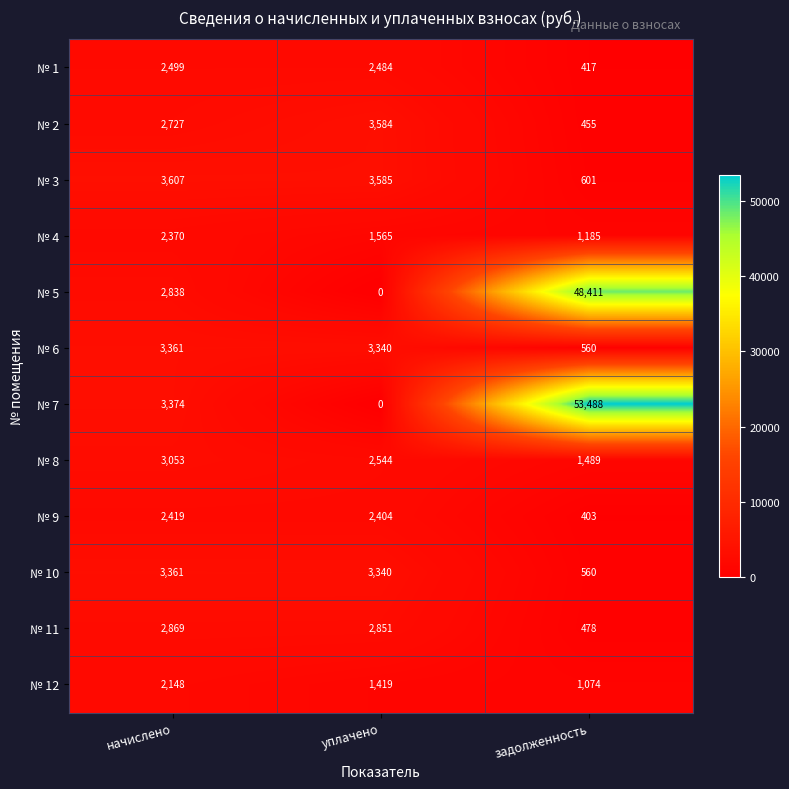

At which category is the sum across all series the highest?

задолженность